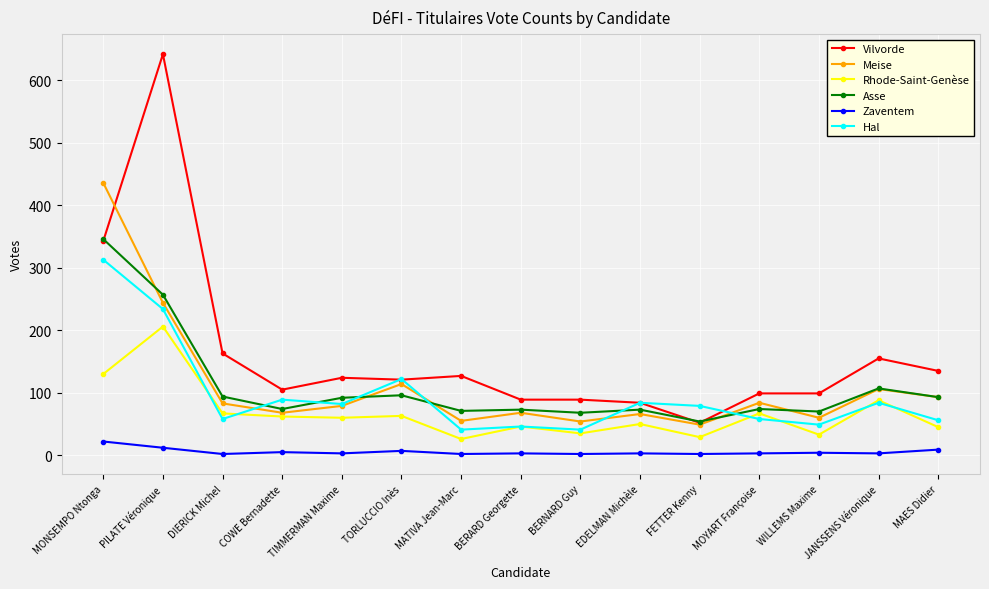

Is the value of Vilvorde at JANSSENS Véronique greater than the value of Meise at MATIVA Jean-Marc?

Yes